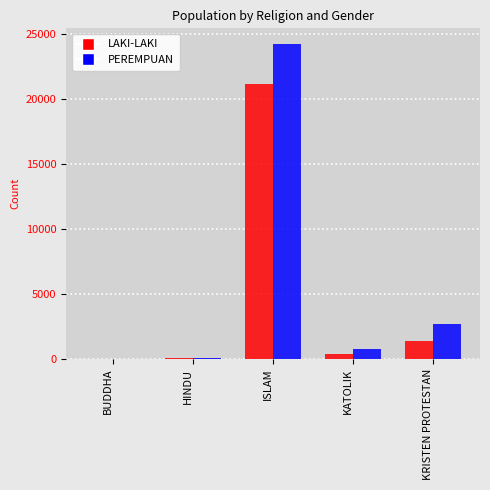

At which label is LAKI-LAKI closest to 10576?

KRISTEN PROTESTAN